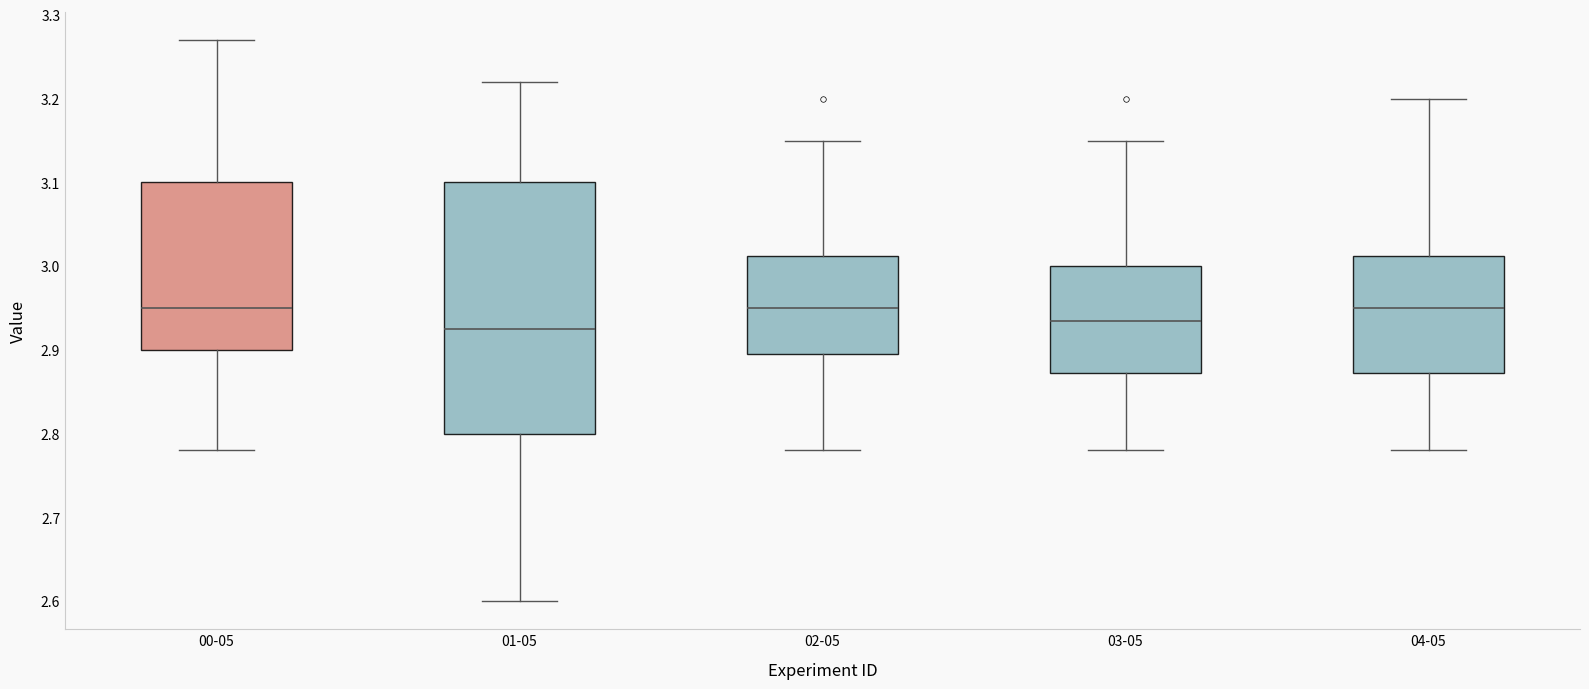

Which box is the tallest, from its lower edge to its upper edge?

01-05